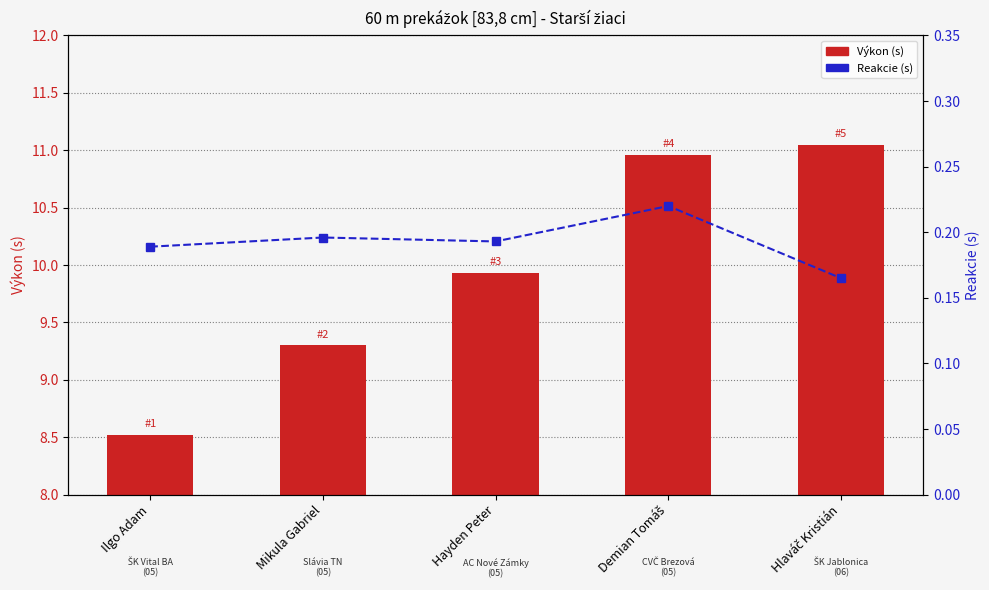

What is the value of the Reakcie (s) bar at the 5th from the left?

0.2